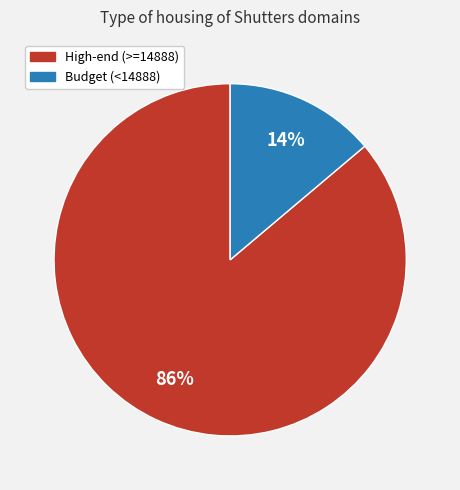

To the nearest percent, what is the difference between the largest and smallest slice percentages?

72%